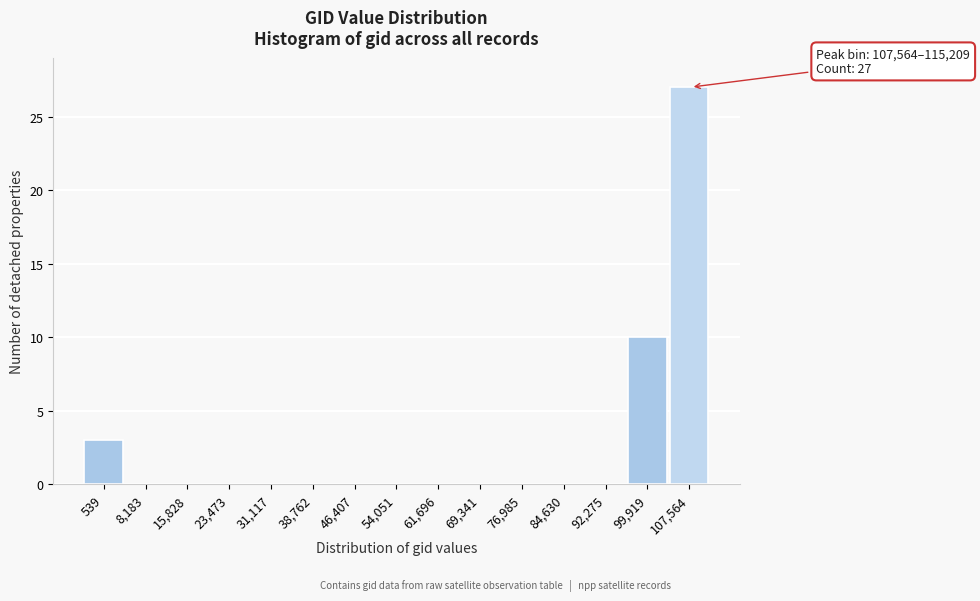

Reading right to left, list all the values displayed in this chart.

107,564=27	99,919=10	92,275=0	84,630=0	76,985=0	69,341=0	61,696=0	54,051=0	46,407=0	38,762=0	31,117=0	23,473=0	15,828=0	8,183=0	539=3